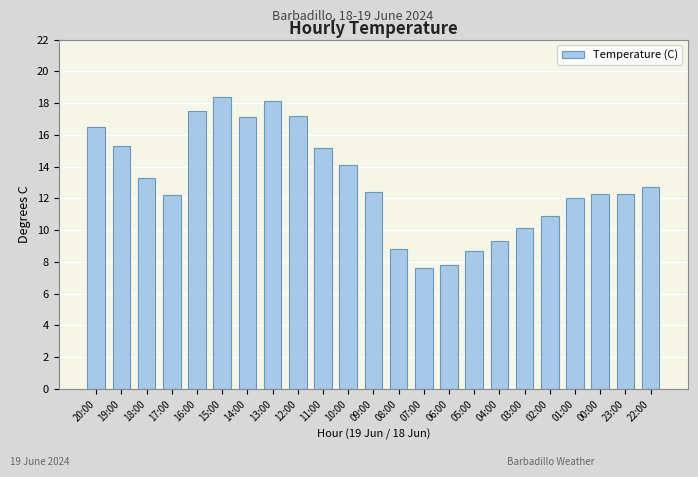

Reading right to left, extract all data points from this chart.

22:00=12.7	23:00=12.3	00:00=12.3	01:00=12.0	02:00=10.9	03:00=10.1	04:00=9.3	05:00=8.7	06:00=7.8	07:00=7.6	08:00=8.8	09:00=12.4	10:00=14.1	11:00=15.2	12:00=17.2	13:00=18.1	14:00=17.1	15:00=18.4	16:00=17.5	17:00=12.2	18:00=13.3	19:00=15.3	20:00=16.5